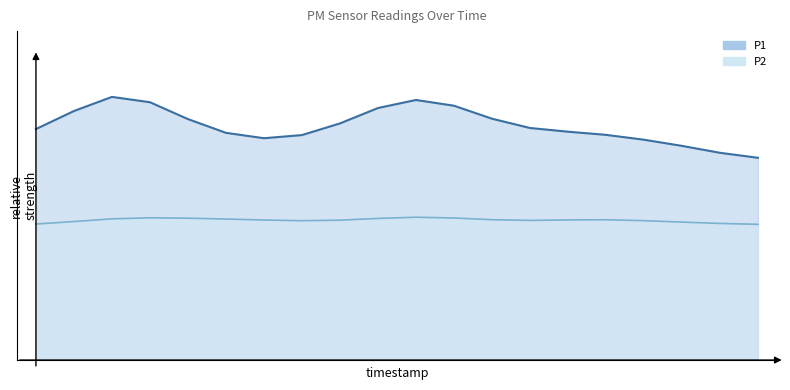

What is the difference between the P1 values at 00:43 and 00:08?

0.4